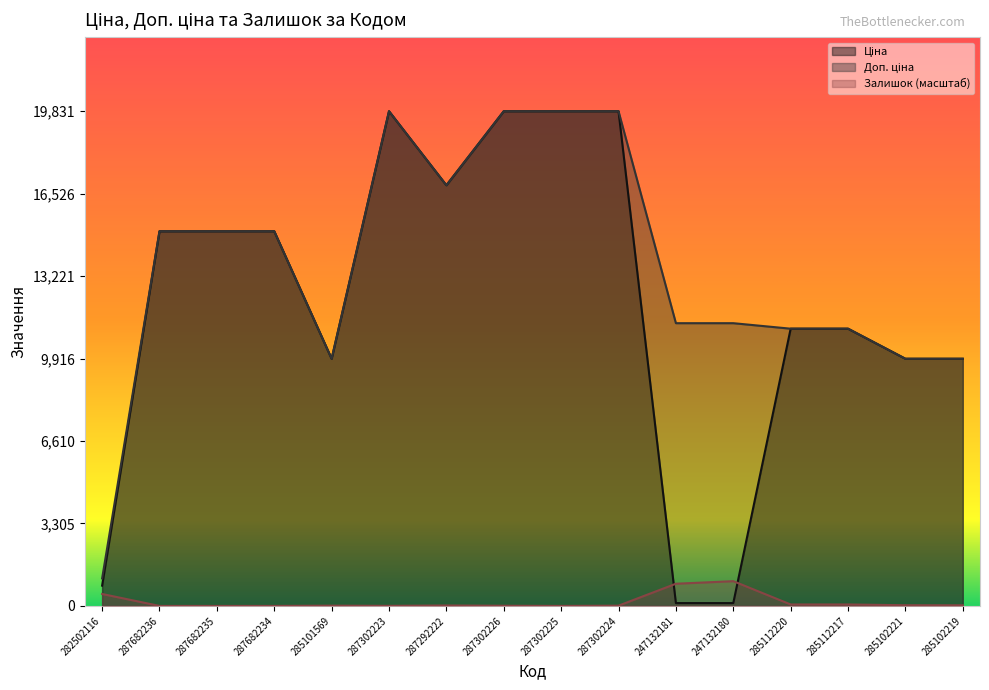

True or false: Ціна and Доп. ціна intersect in this chart.

False